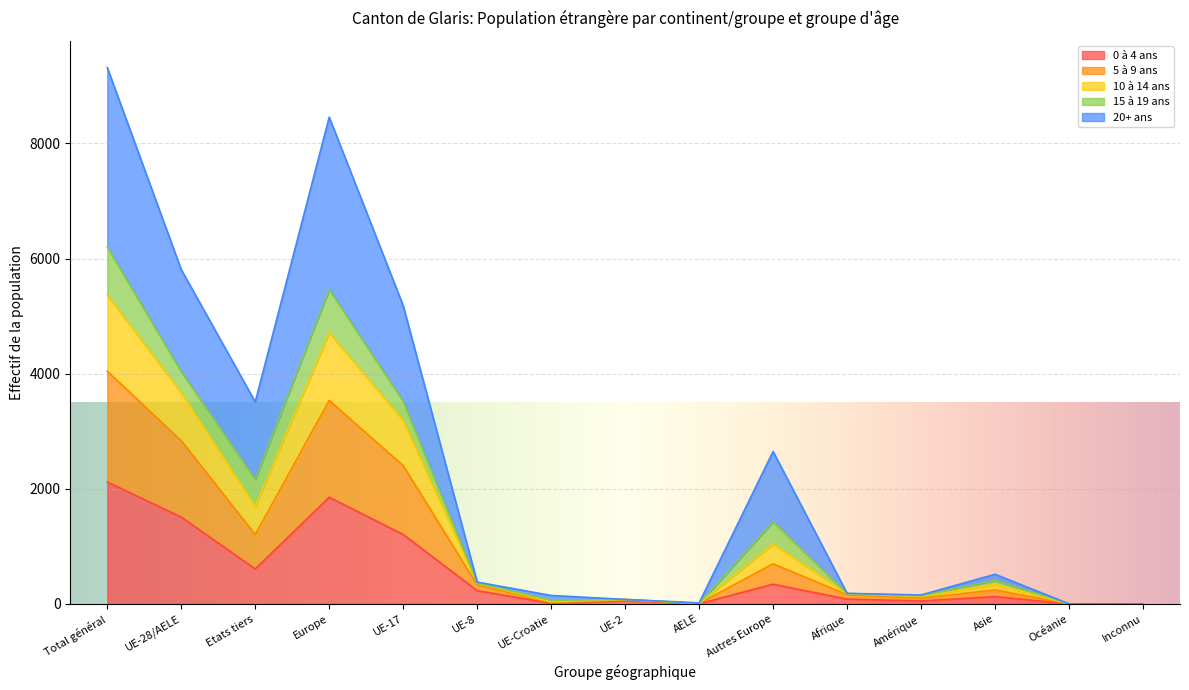

Which category has the highest value in the 0 à 4 ans series?

Total général